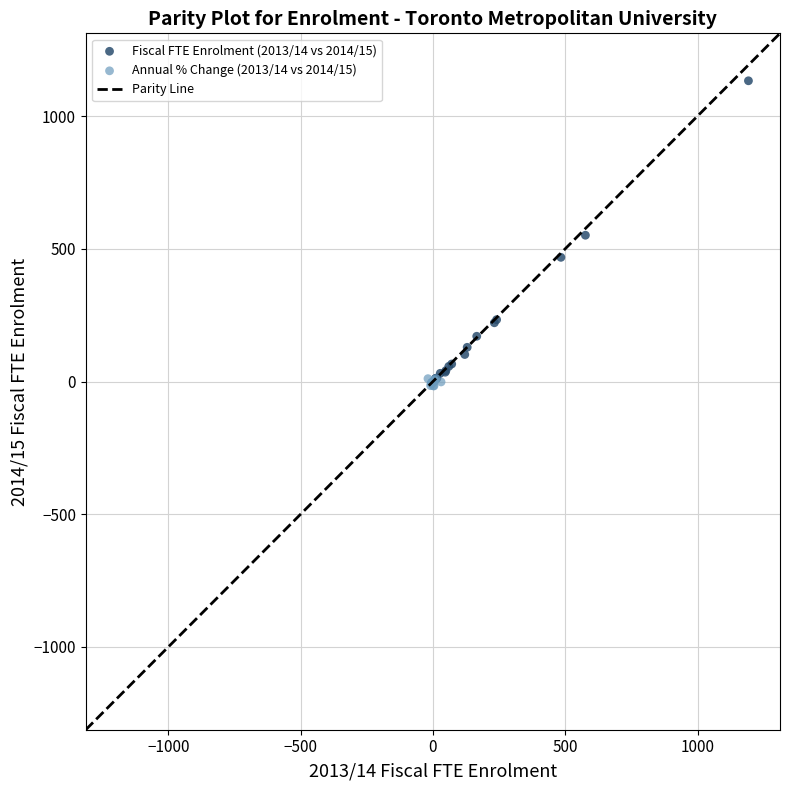

Which series has the largest Y range (max minus min)?

Fiscal FTE Enrolment (2013/14 vs 2014/15)